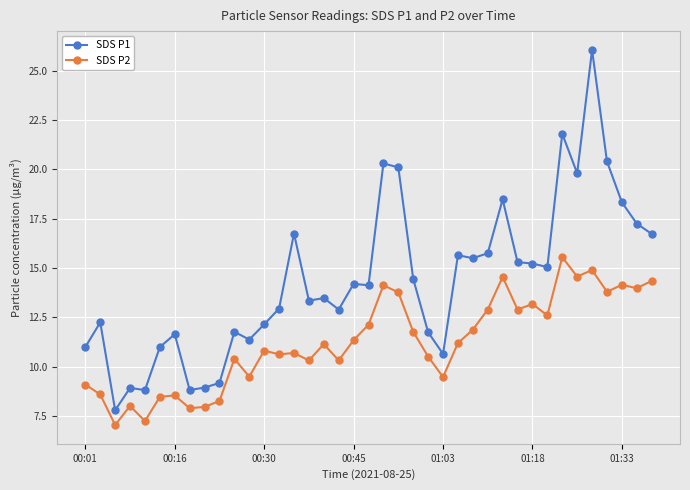

List the series in order of their overall mean, highest first.

SDS P1, SDS P2